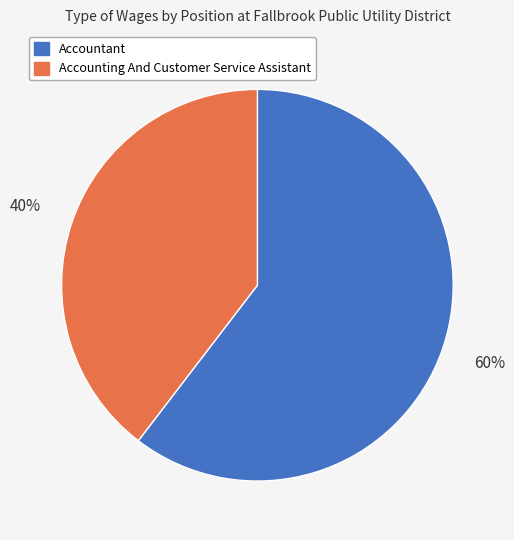

To the nearest percent, what portion does Accounting And Customer Service Assistant represent?

40%